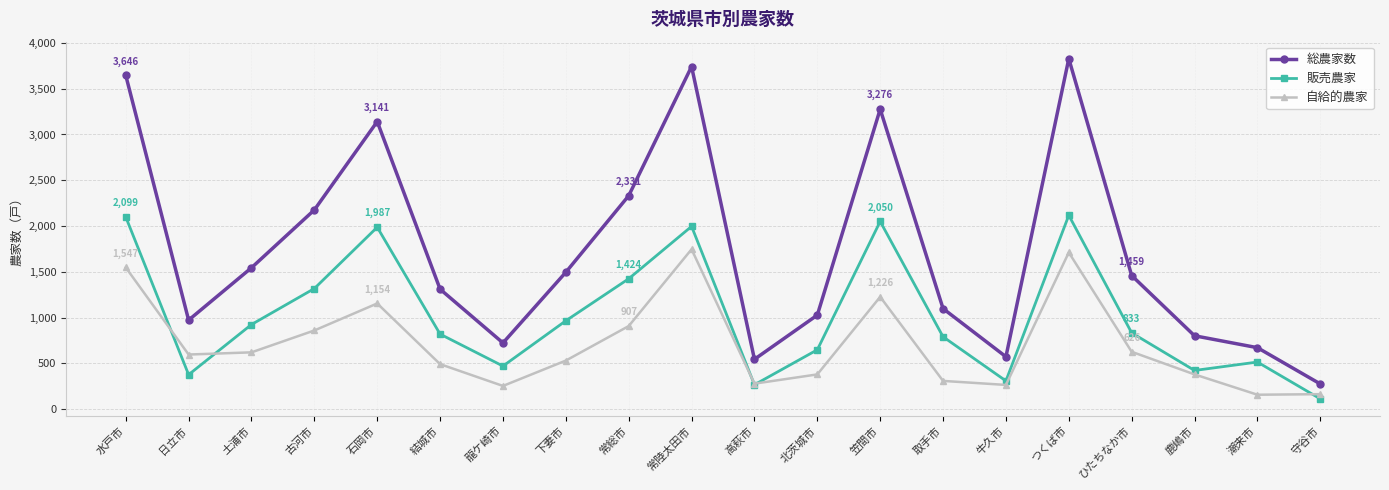

At how many categories does at least one series exceed 2730?

5